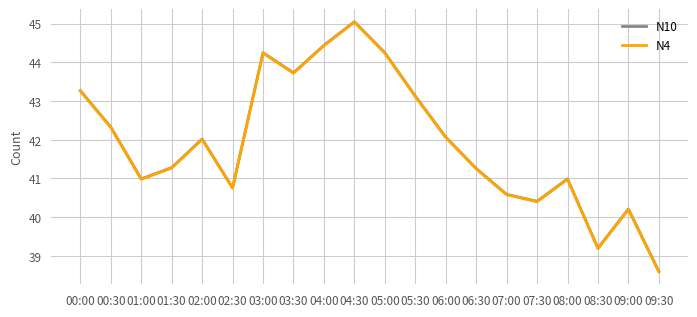

What is the average value of the N4 series?

41.9